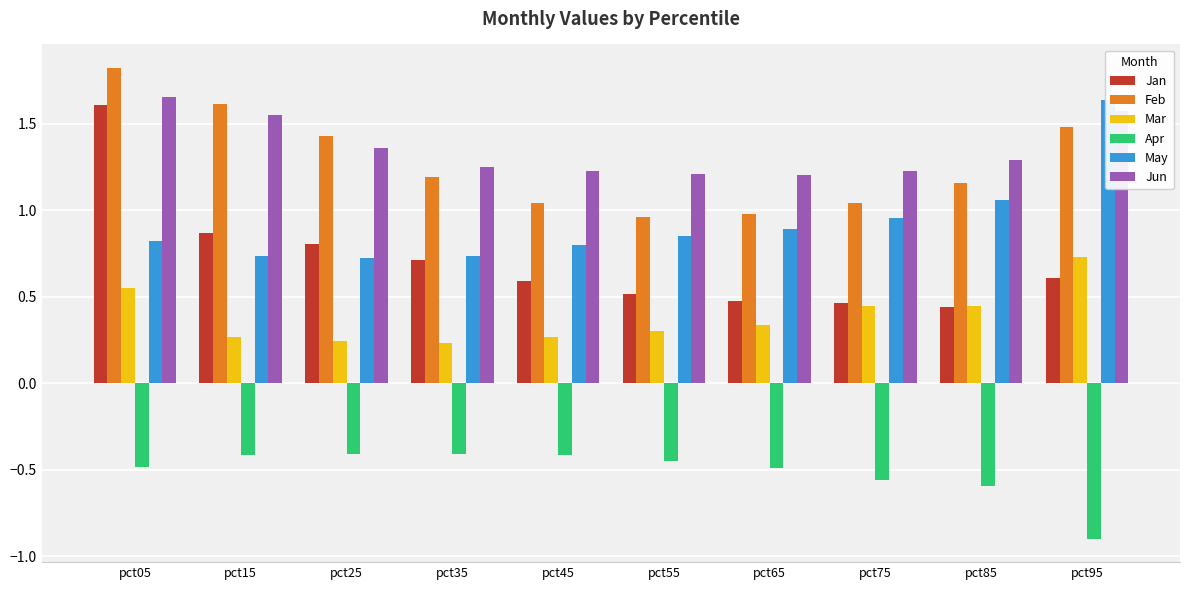

Between pct85 and pct45, which is larger?

pct45